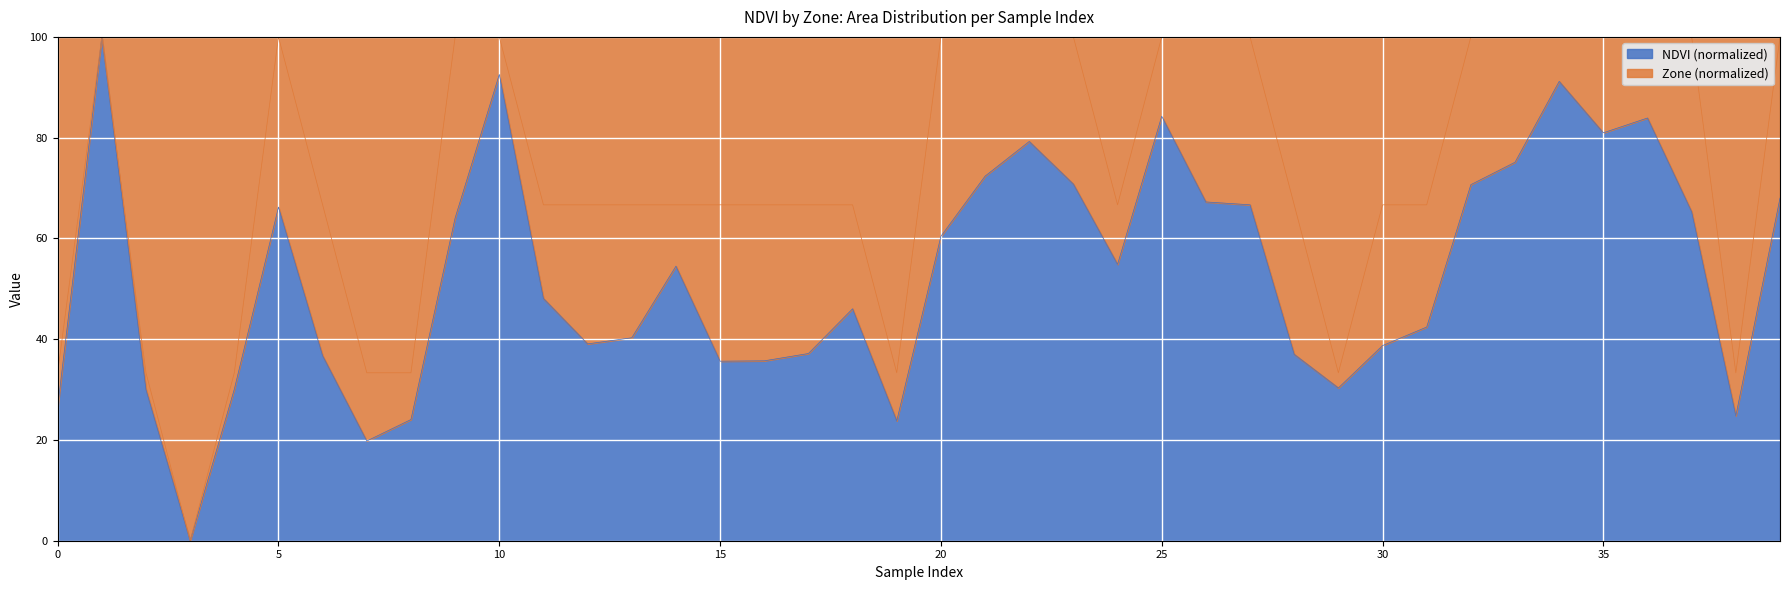

At which label does Zone reach its peak?

1